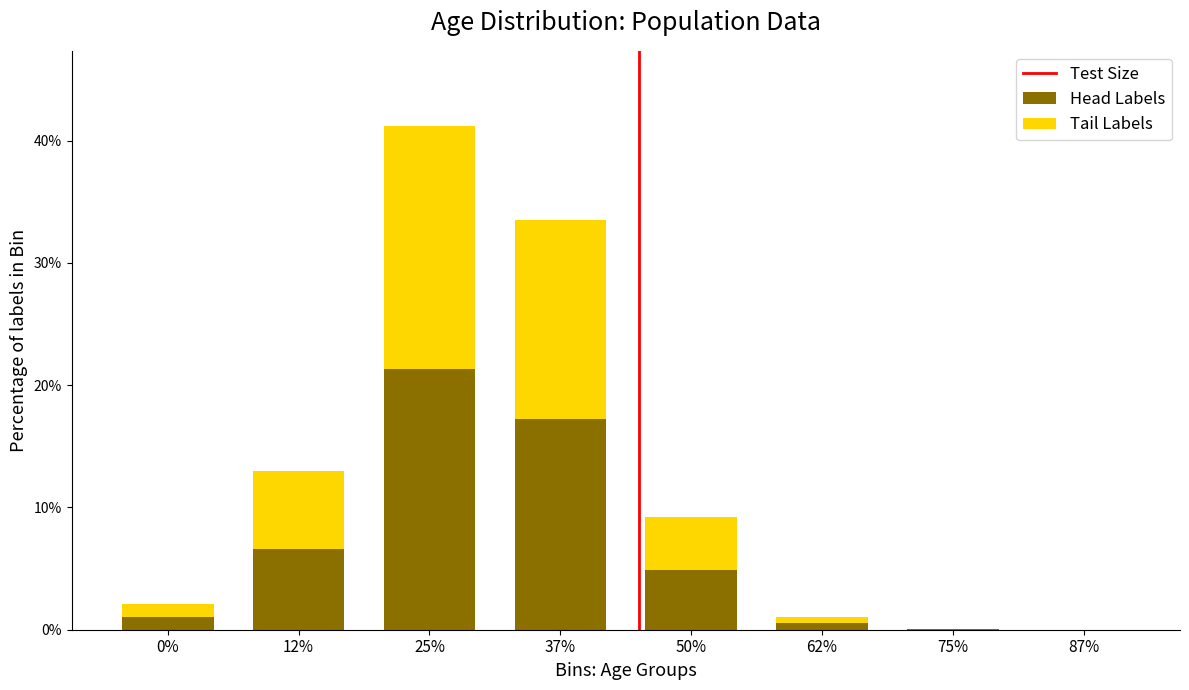

True or false: Head Labels has a value of 24.3 at 37%.

False